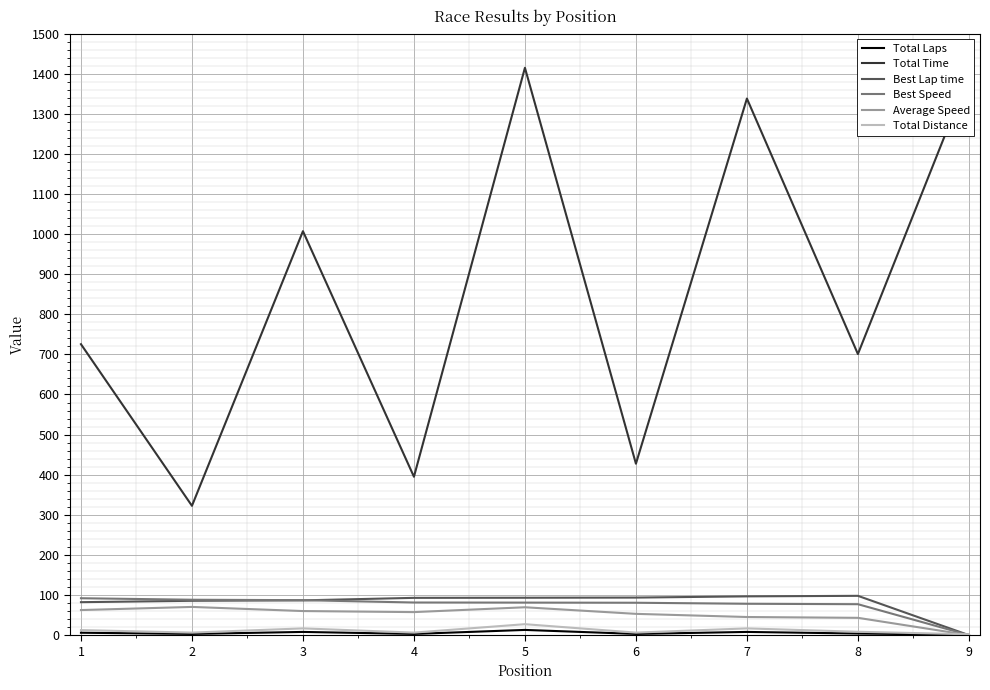

Which series has the largest total across all categories?

Total Time